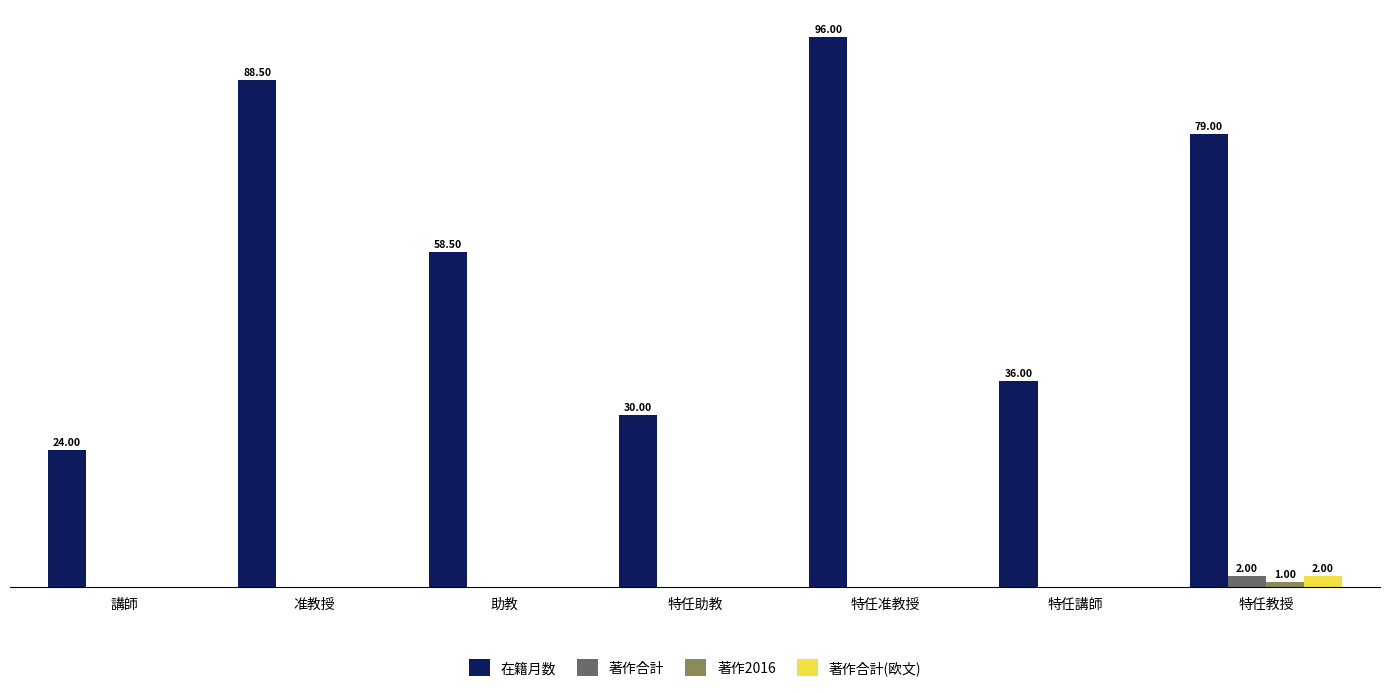

How many data points in 著作合計 are above 0?

1